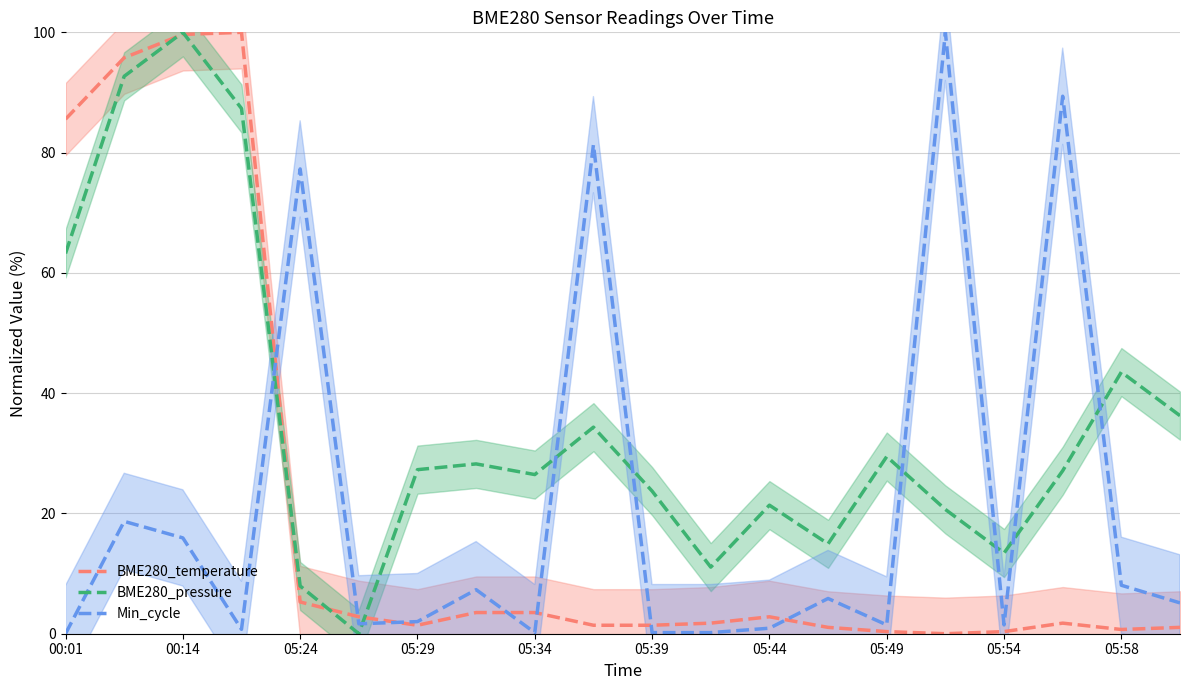

What is the difference between the BME280_temperature values at 05:44 and 05:49?

2.5